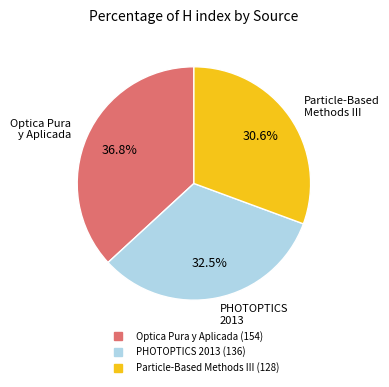

What is the largest slice in the pie chart?

Optica Pura y Aplicada